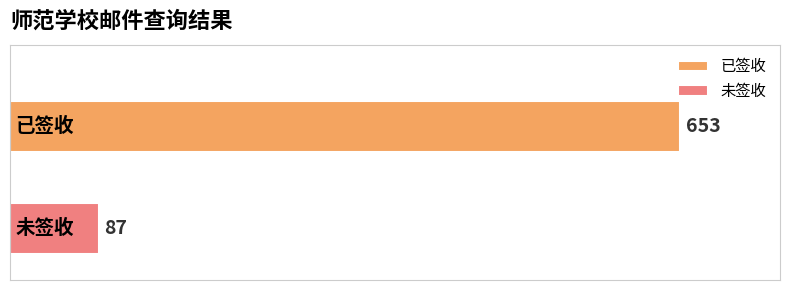

What is the lowest value of the 已签收 series?

653